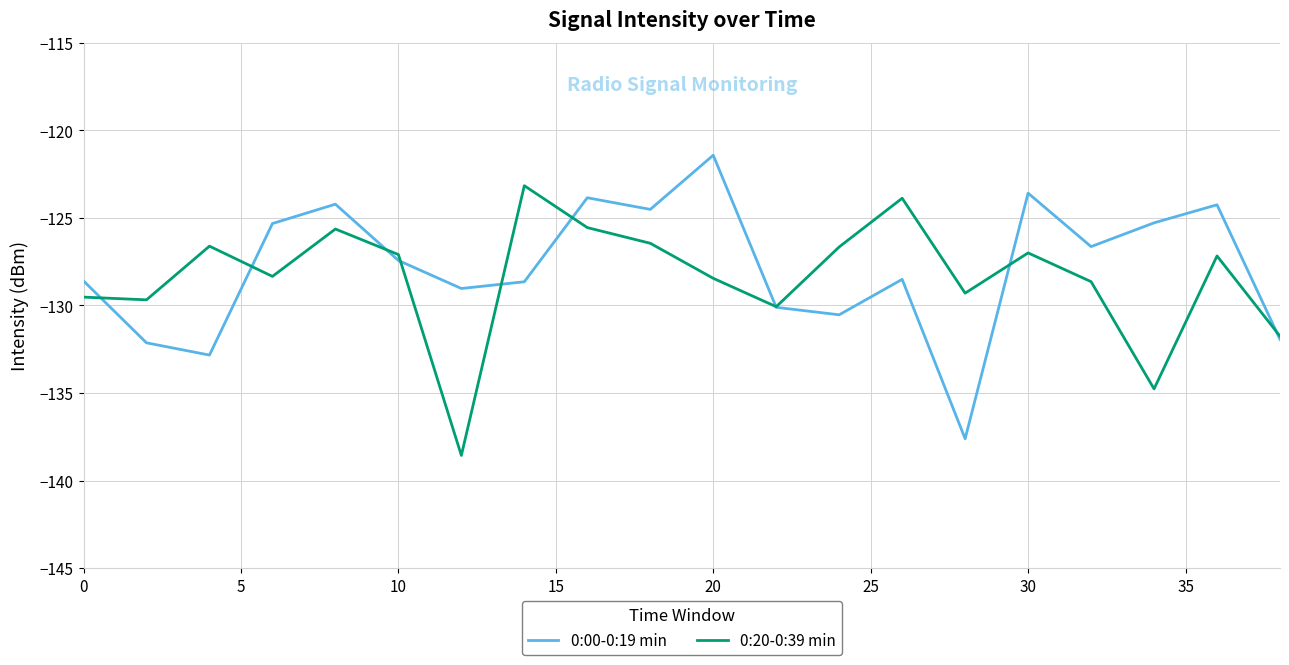

What is the difference between the maximum and minimum values in the 0:00-0:19 min series?

16.2